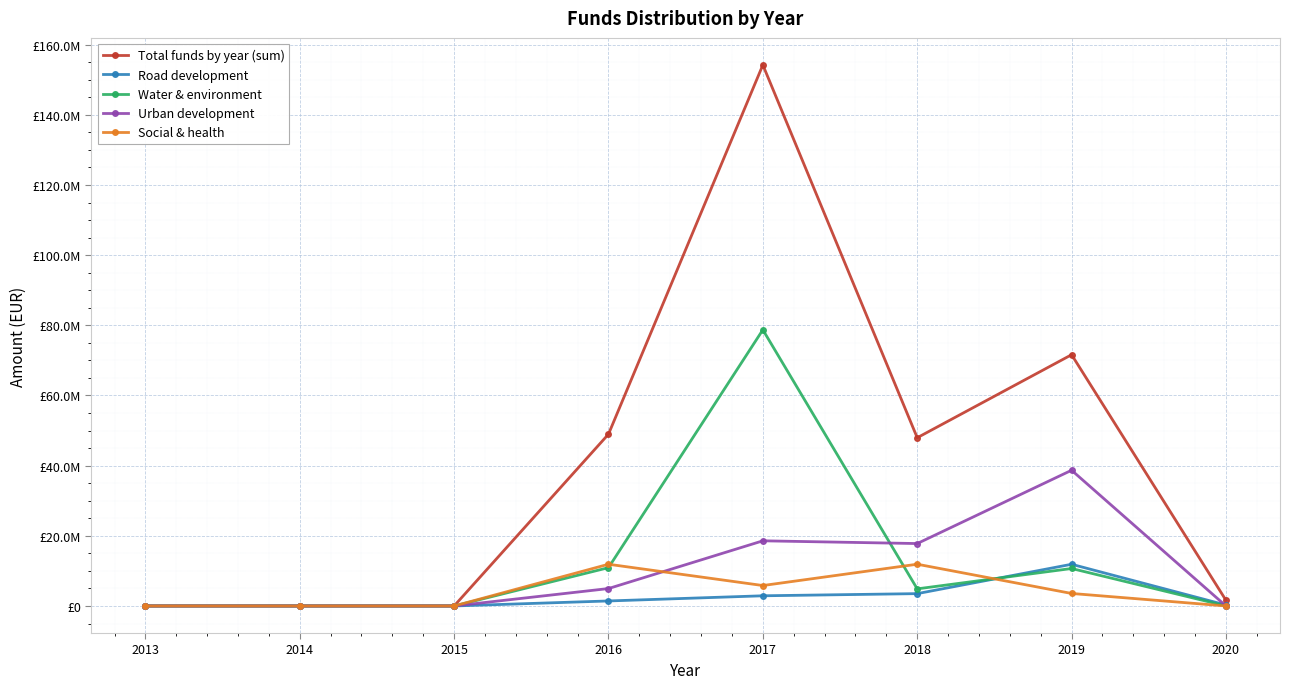

What are all the series names shown in the legend?

Total funds by year (sum), Road development, Water & environment, Urban development, Social & health